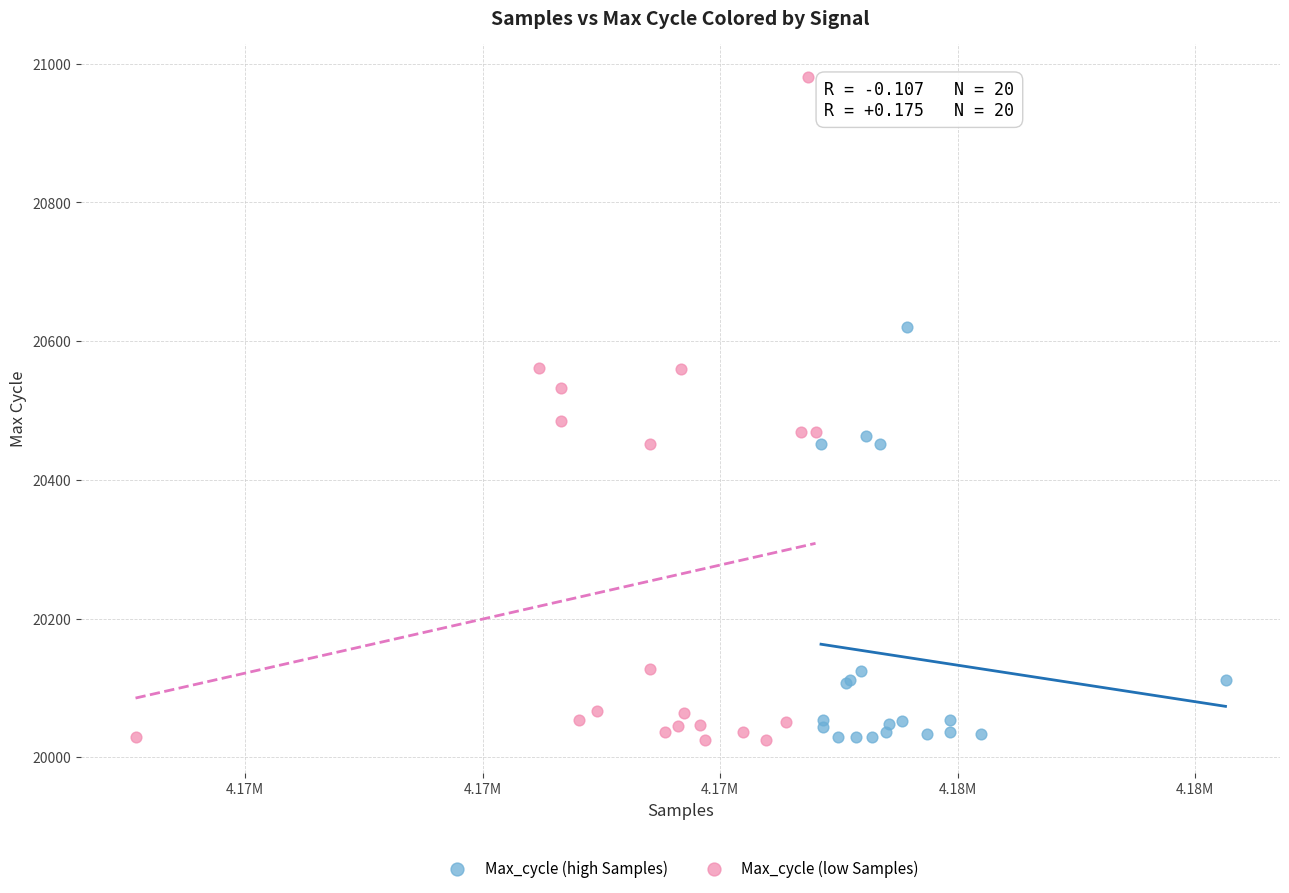

Which series reaches the maximum Y coordinate?

Max_cycle (low Samples)